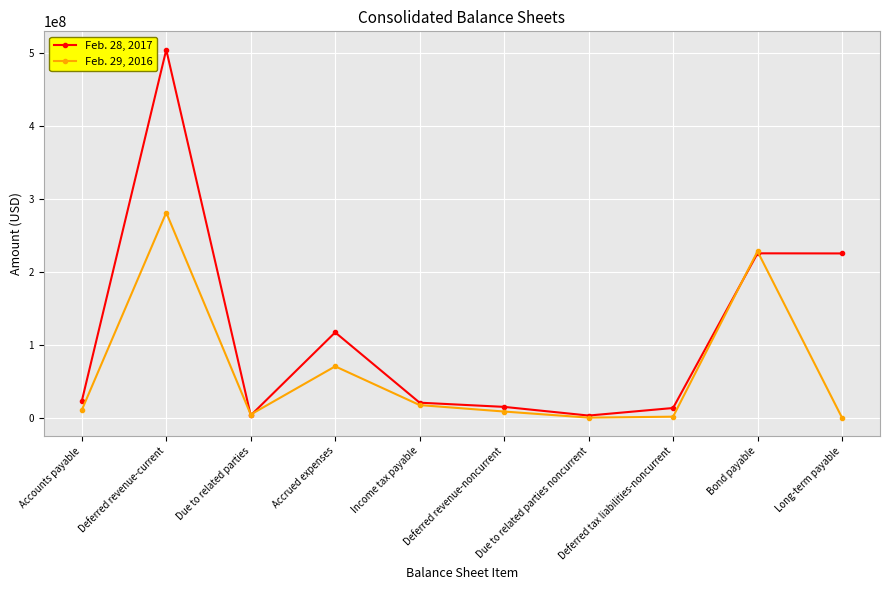

Which series has the widest spread of values?

Feb. 28, 2017